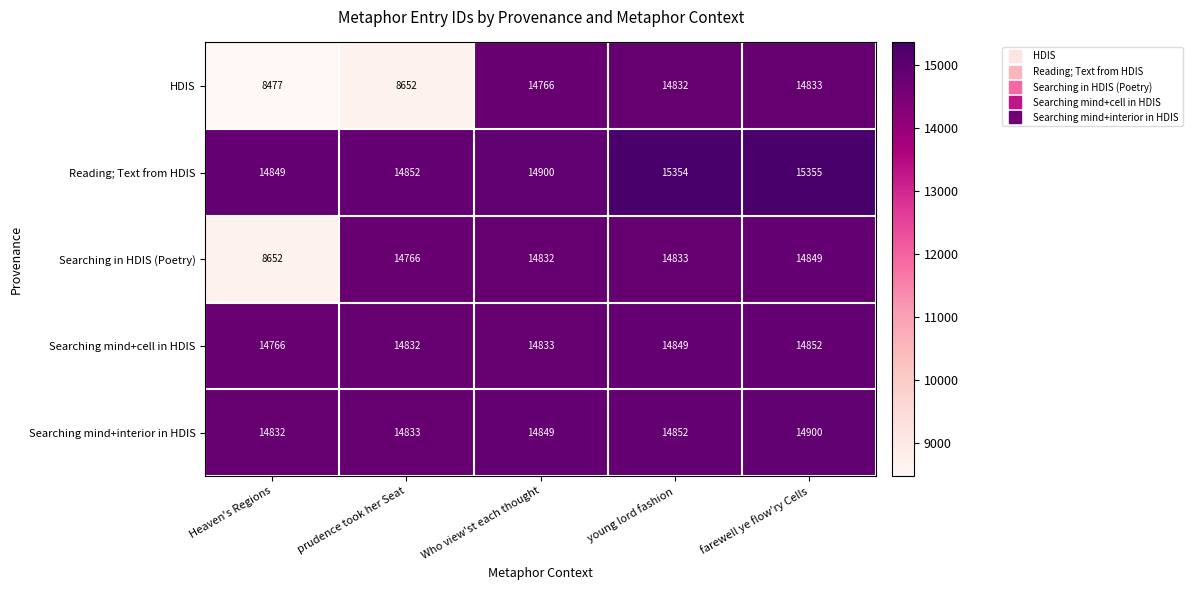

Which series has the widest spread of values?

HDIS